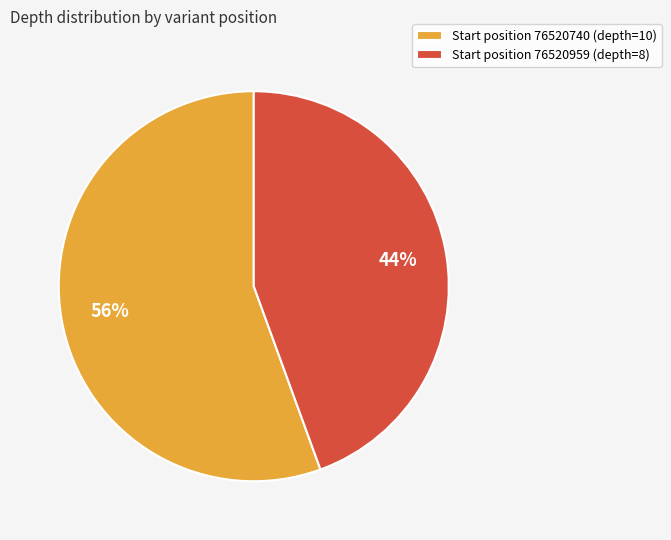

Combined, do Start position 76520740 (depth=10) and Start position 76520959 (depth=8) account for over 50%?

Yes